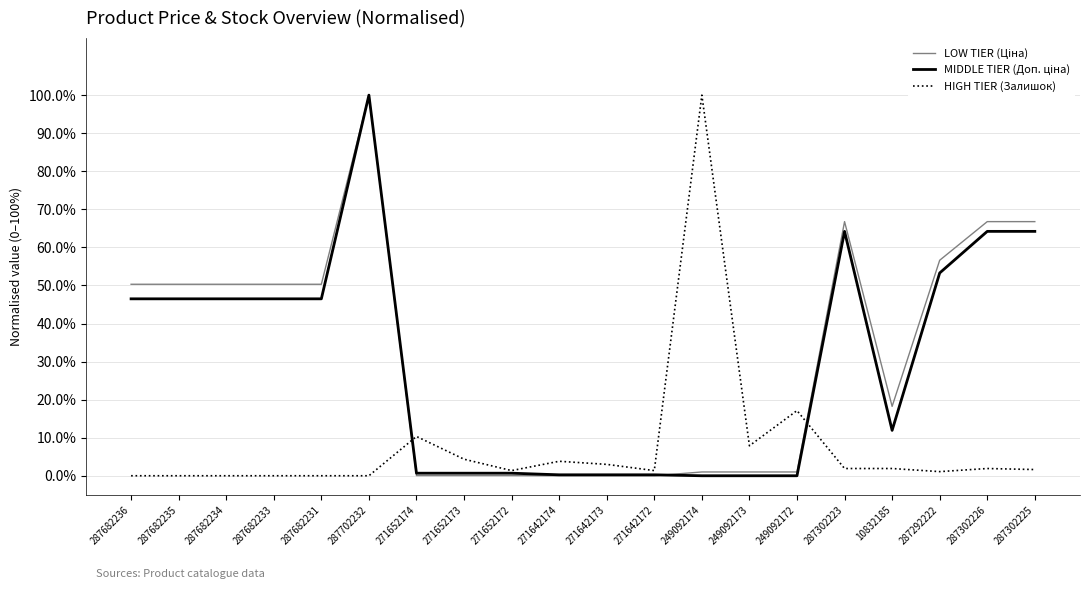

True or false: HIGH TIER (Залишок) has a value of 100.0 at 249092174.

True